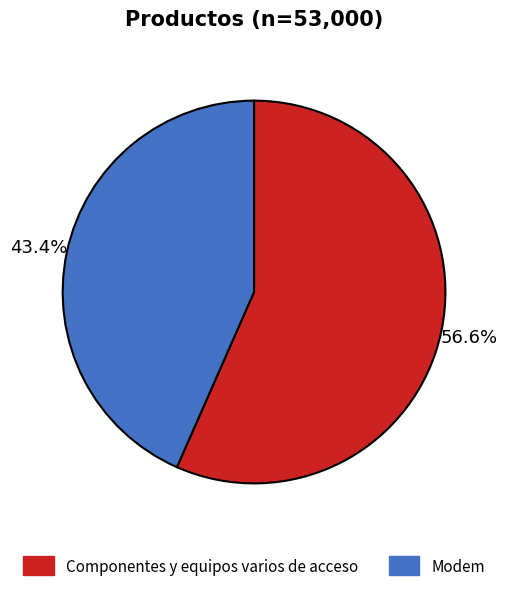

To the nearest percent, what portion does Componentes y equipos varios de acceso represent?

57%